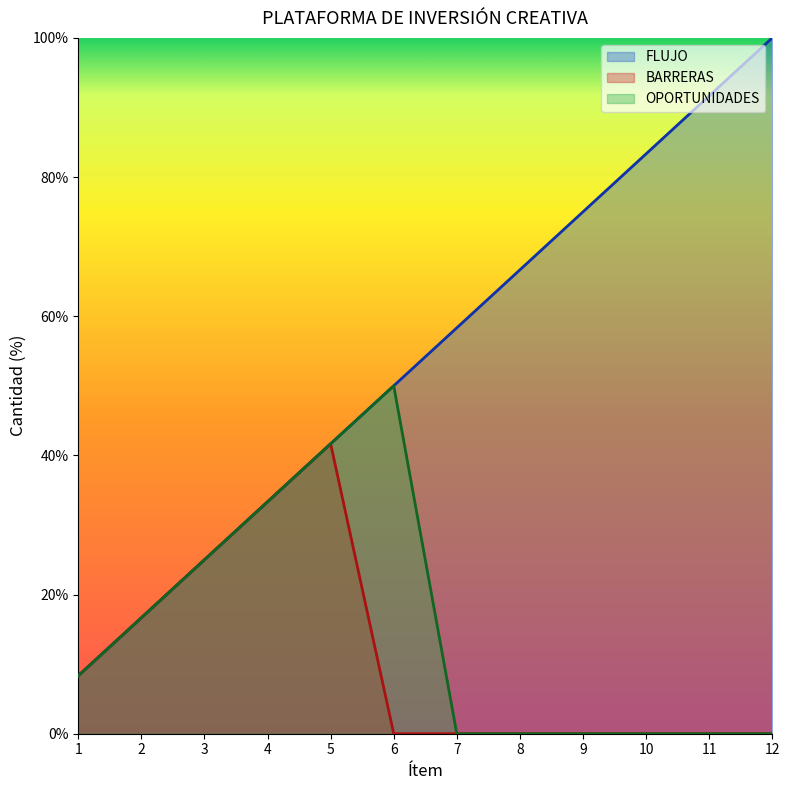

Where is OPORTUNIDADES nearest to the value 25?

3